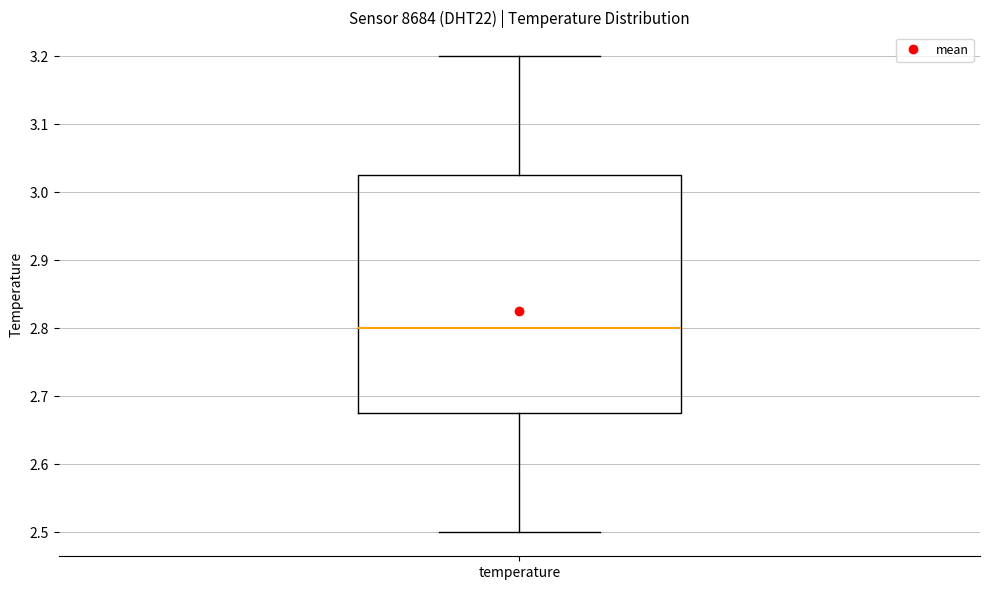

Transcribe this box plot: give where the median line is, the range the box spans, and where the two whiskers end, as read against the y-axis. The values are not printed on the chart, so give them approximately, as read against the axis.

median 2.80, box 2.68 to 3.03, whiskers 2.50 to 3.20